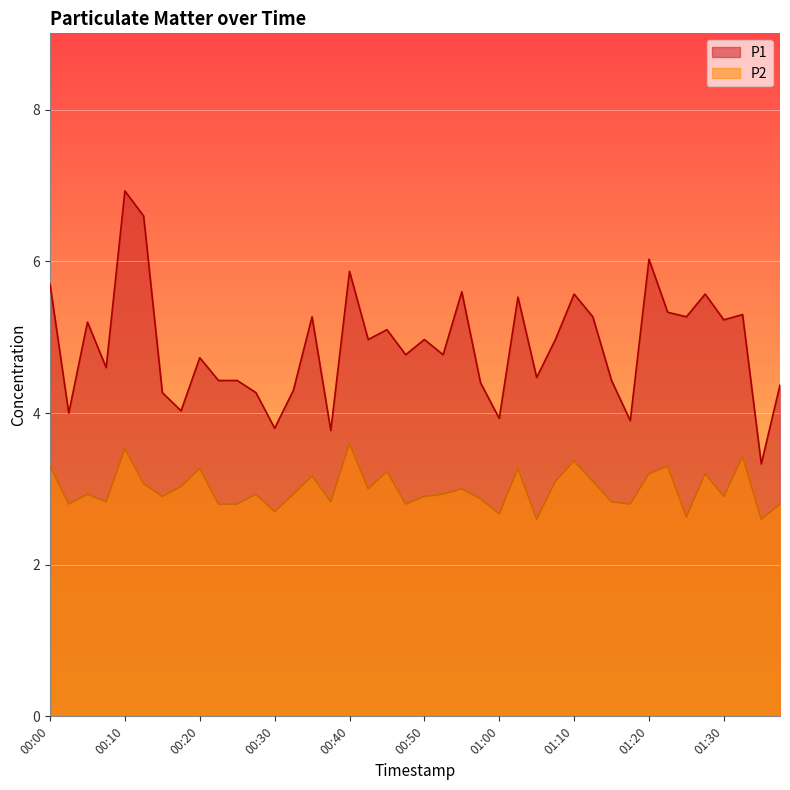

List the series in order of their overall mean, lowest first.

P2, P1